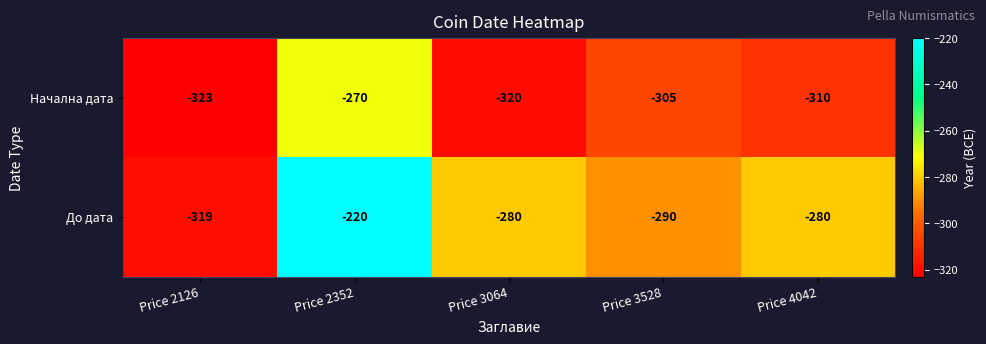

What is the total value across all series at Price 2352?

-490